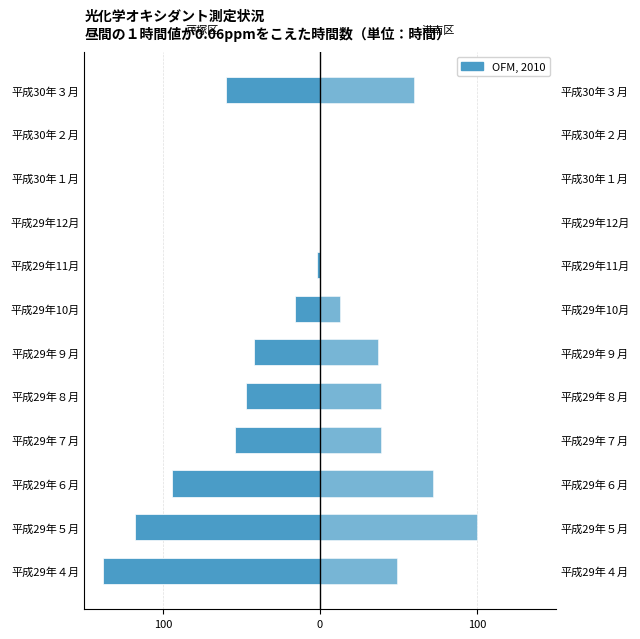

What is the difference between the maximum and minimum values in the 港南区（野庭中学校） series?

100